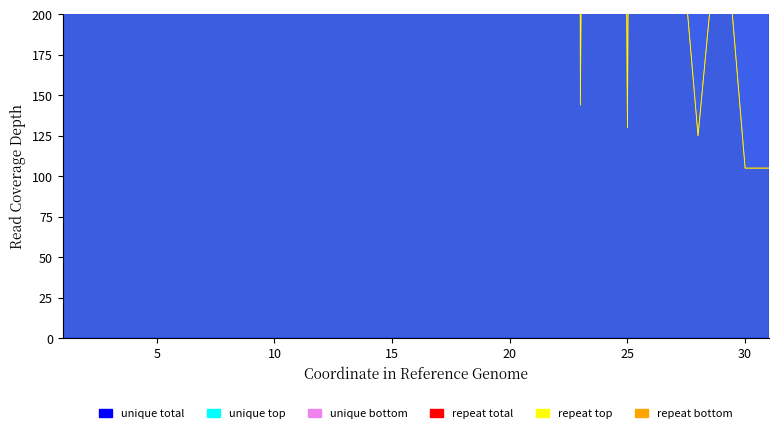

What is the value of the repeat bottom point at the 18th from the left?

4130